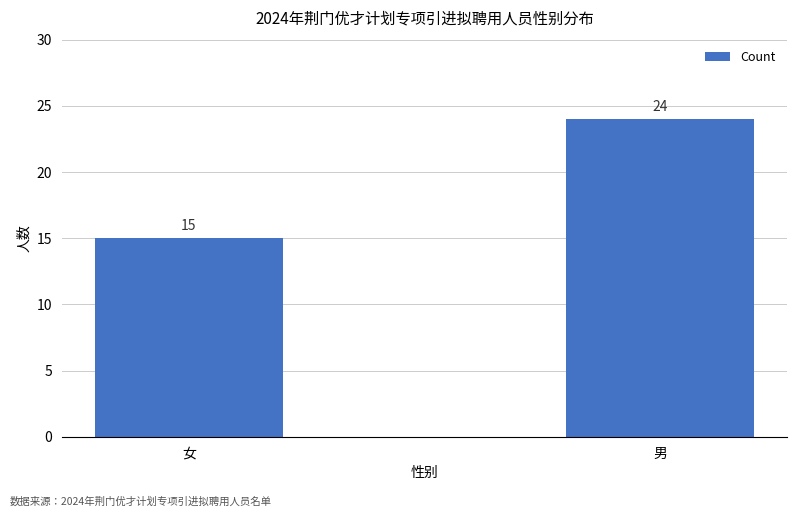

Reading left to right, what are all the values shown in this chart?

女=15	男=24